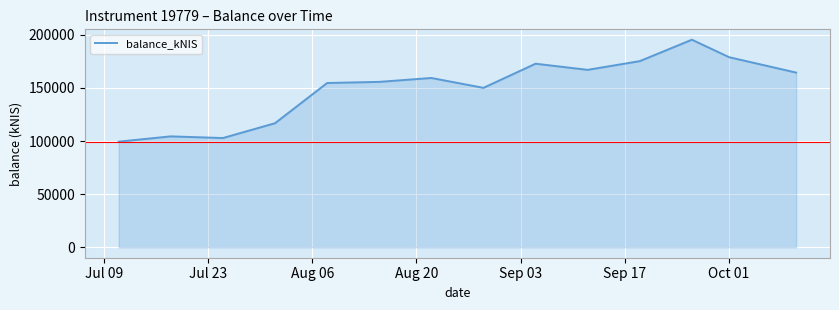

What is the difference between the maximum and minimum values?

95928.6